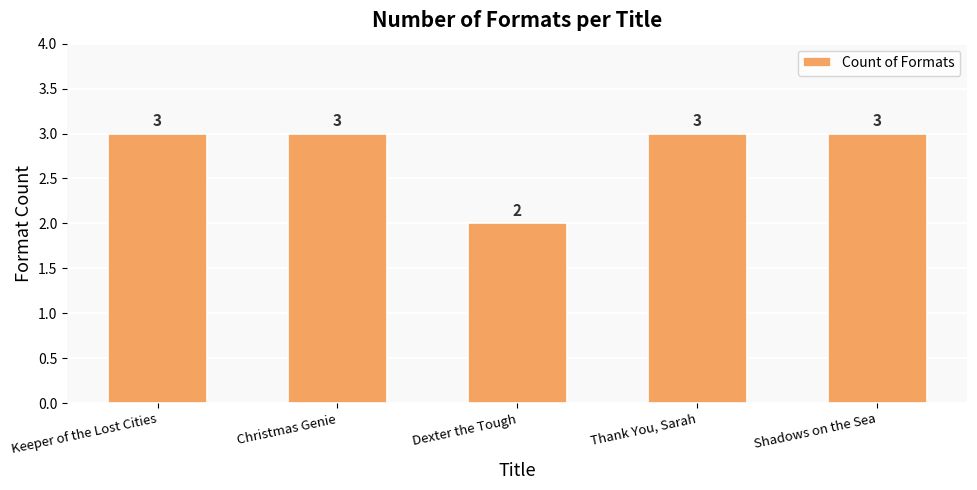

Count the number of data series in this chart.

1